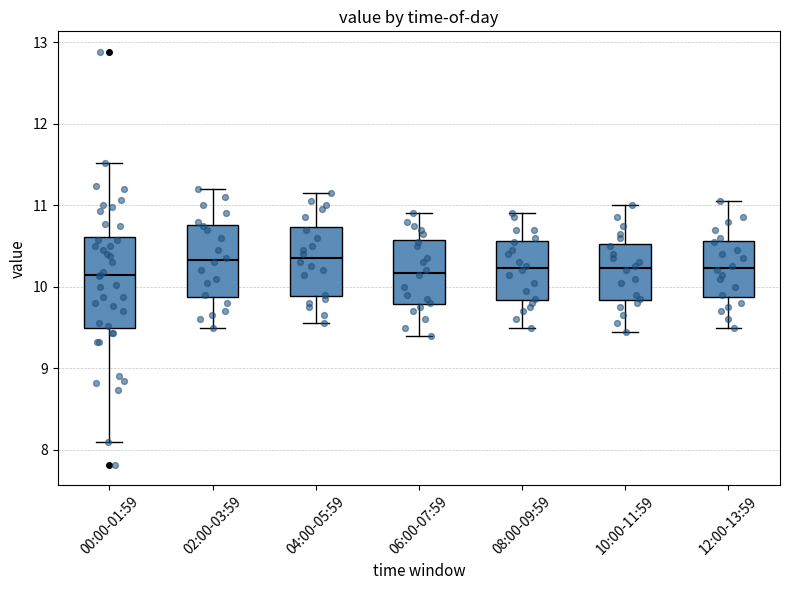

Where does the median line of the box for 10:00-11:59 sit on the y-axis? The values are not printed on the chart, so give them approximately, as read against the axis.

10.2